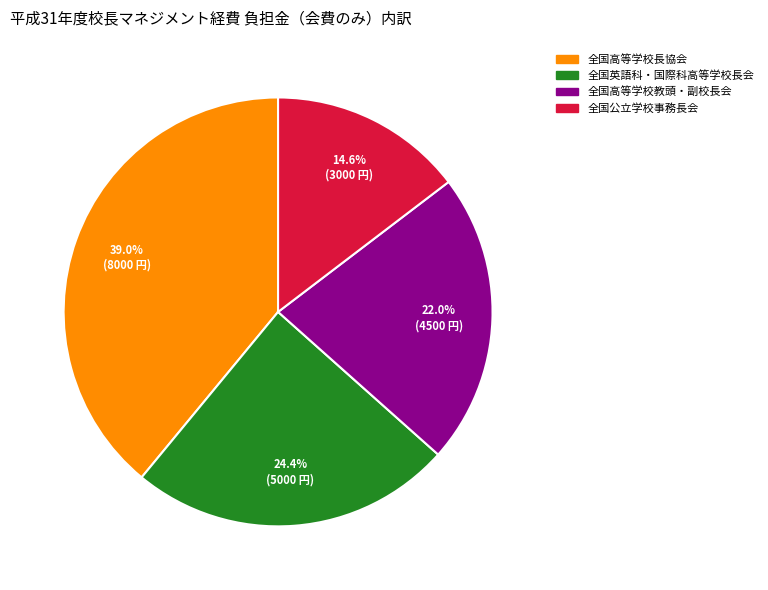

Which slice is the largest?

全国高等学校長協会